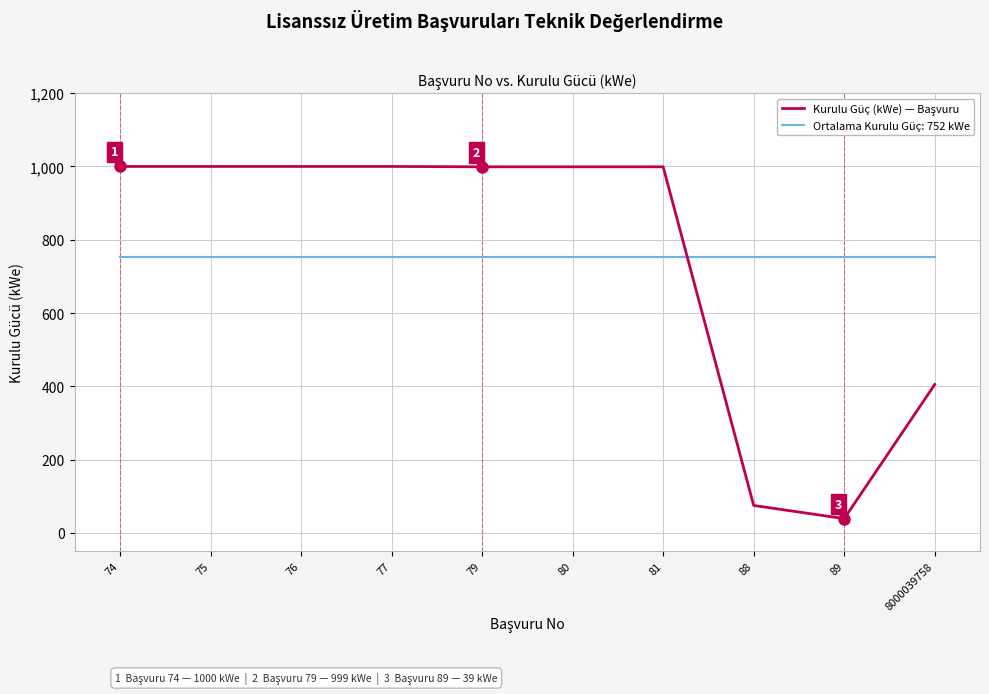

How many lines are shown in the chart?

2